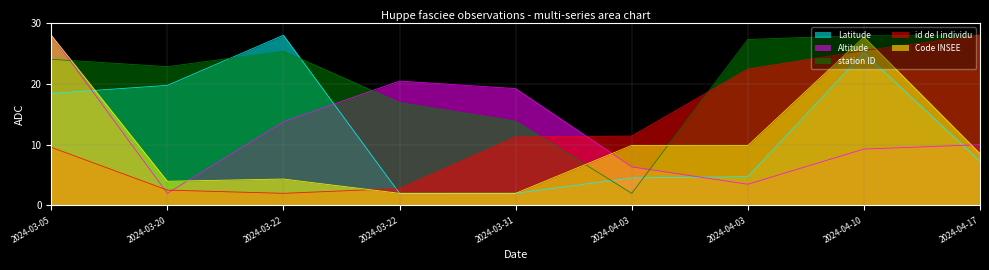

At which label does Altitude reach its minimum?

2024-03-20